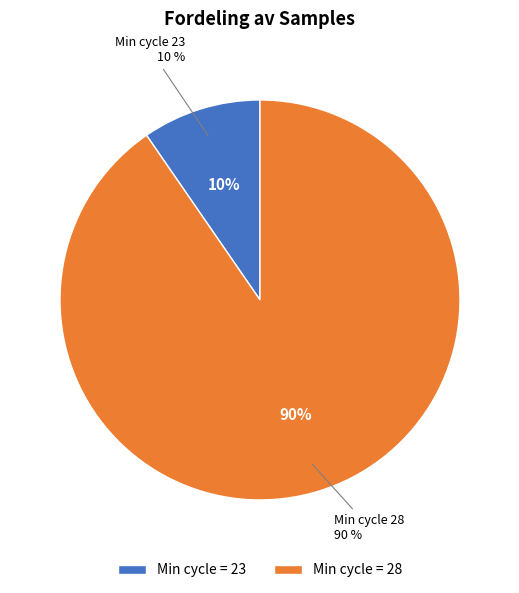

The 20294 slice represents 24% of the pie. True or false?

False